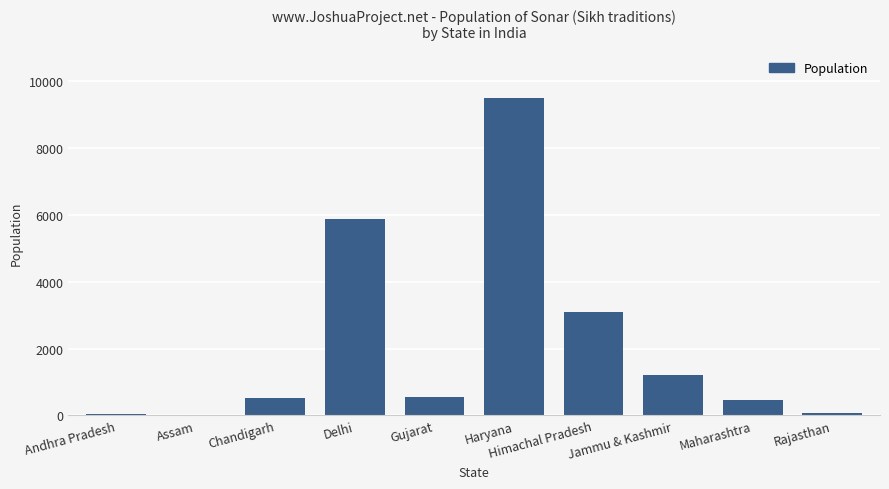

At which label does the data first exceed 560?

Delhi